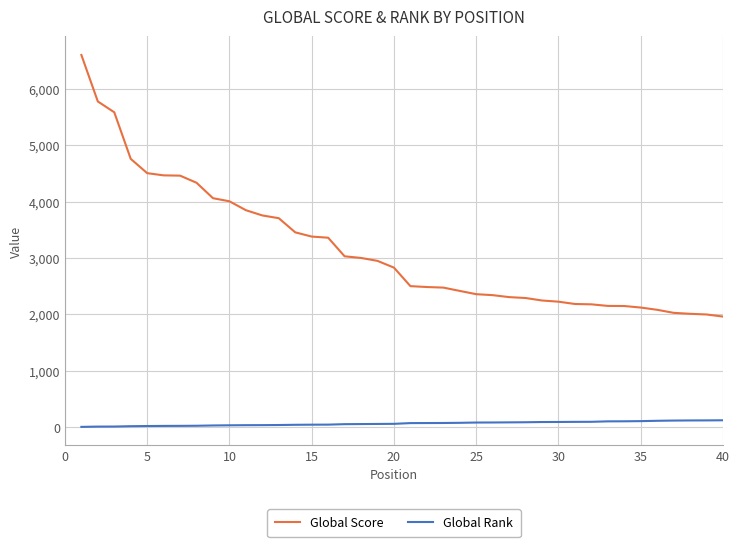

Rank the series by their maximum value, from lowest to highest.

Global Rank, Global Score